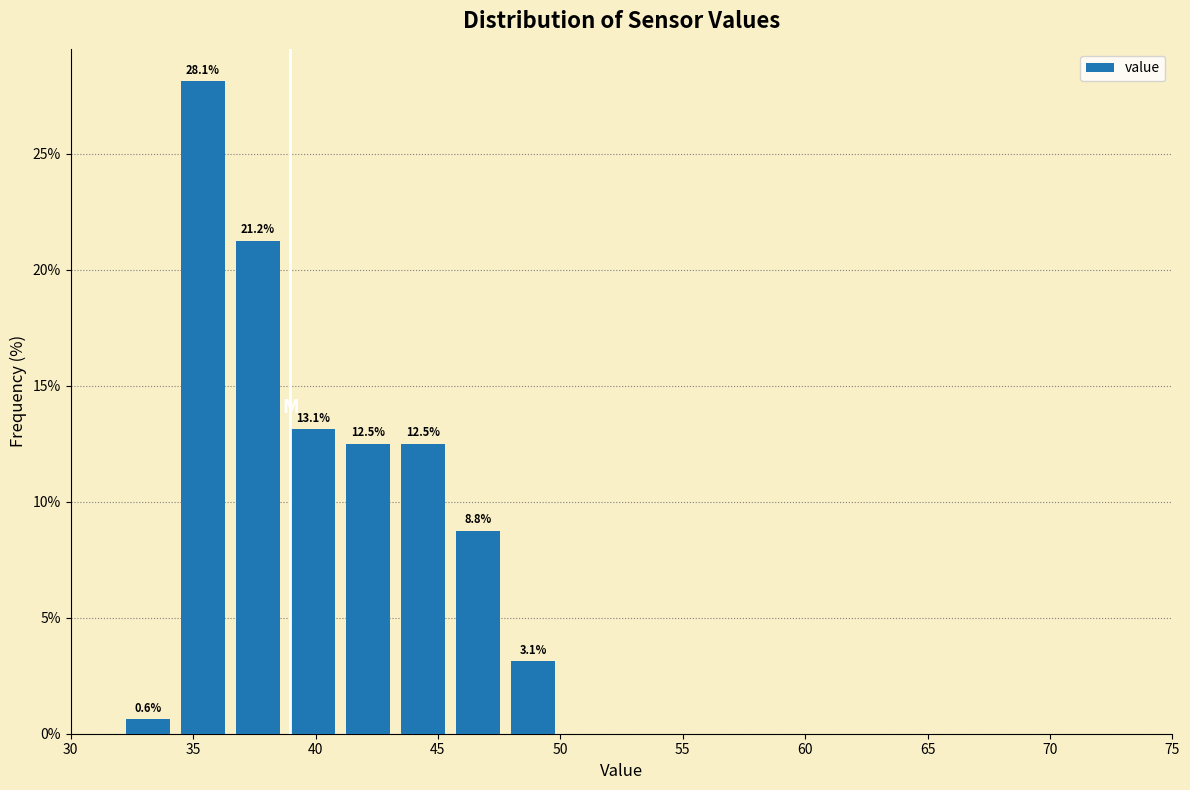

Over which range of the x-axis is the bar tallest?

34.50 to 36.75